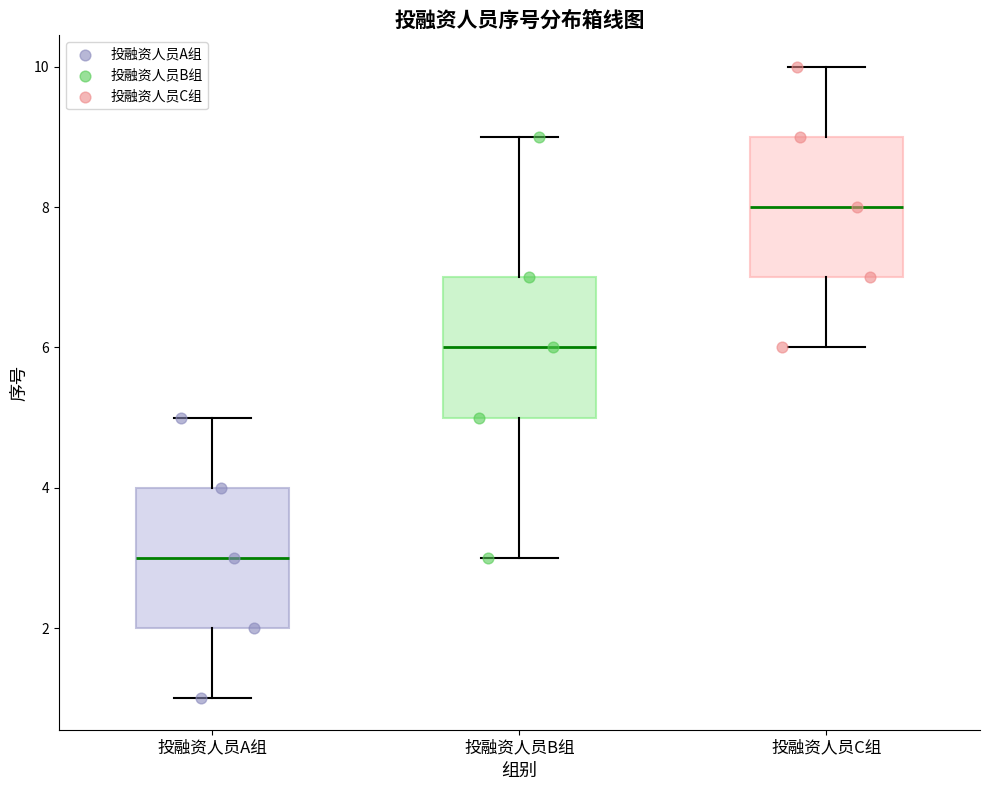

Which box has the highest median line?

投融资人员C组